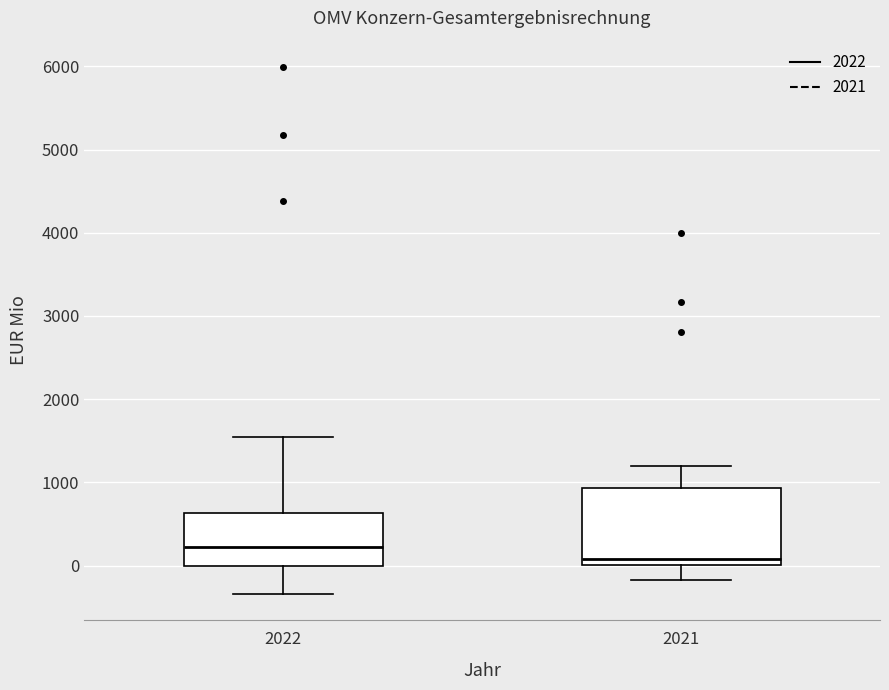

Where does the median line of the box at x = 2021 sit on the y-axis? The values are not printed on the chart, so give them approximately, as read against the axis.

100